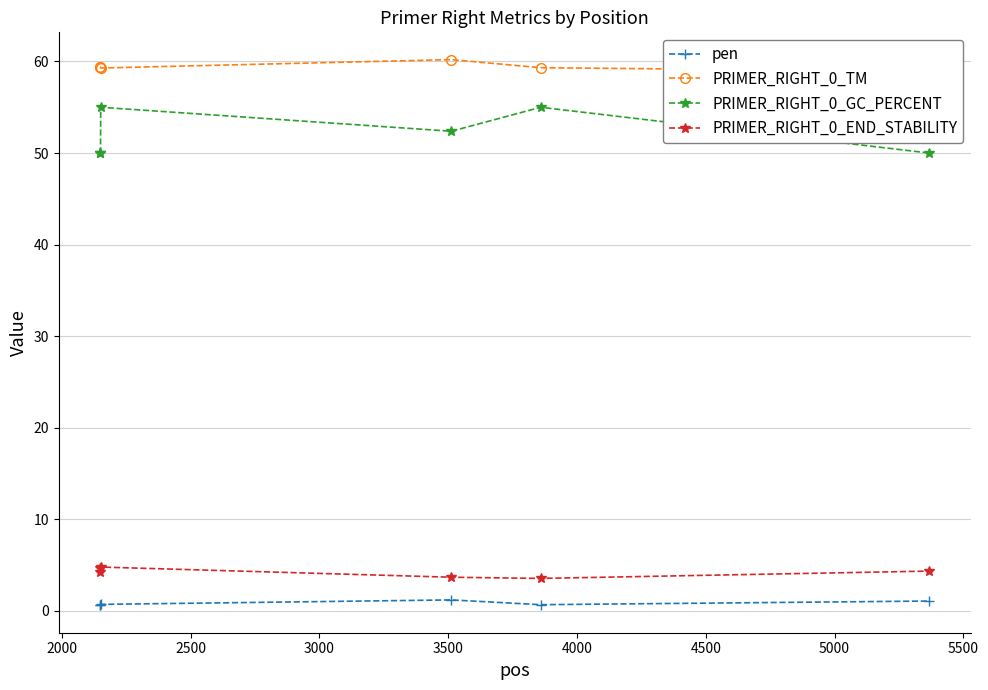

True or false: PRIMER_RIGHT_0_END_STABILITY has more than 0 points higher than both neighbors.

True